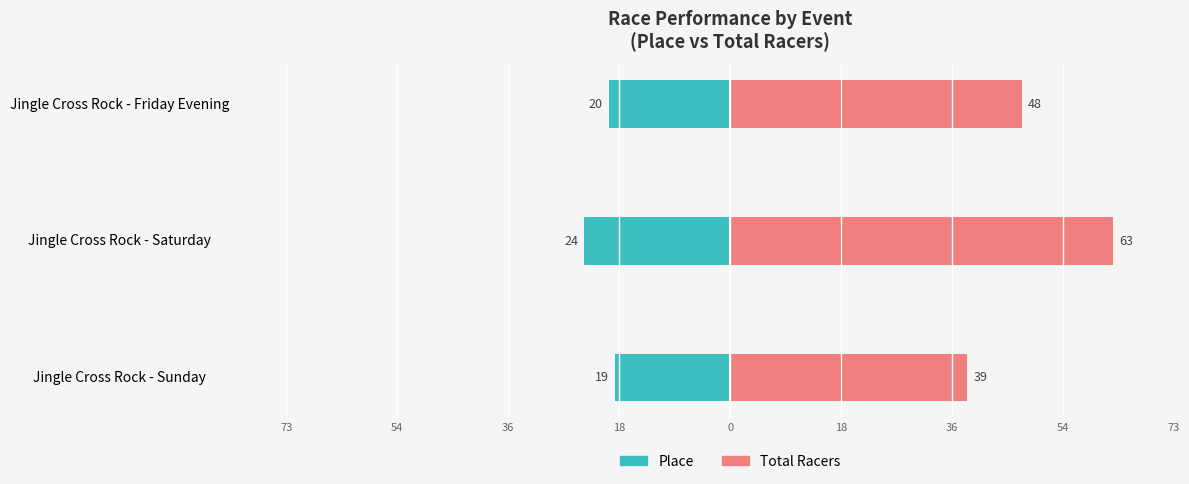

Is the value of Total Racers at Jingle Cross Rock - Saturday greater than the value of Place at Jingle Cross Rock - Saturday?

Yes